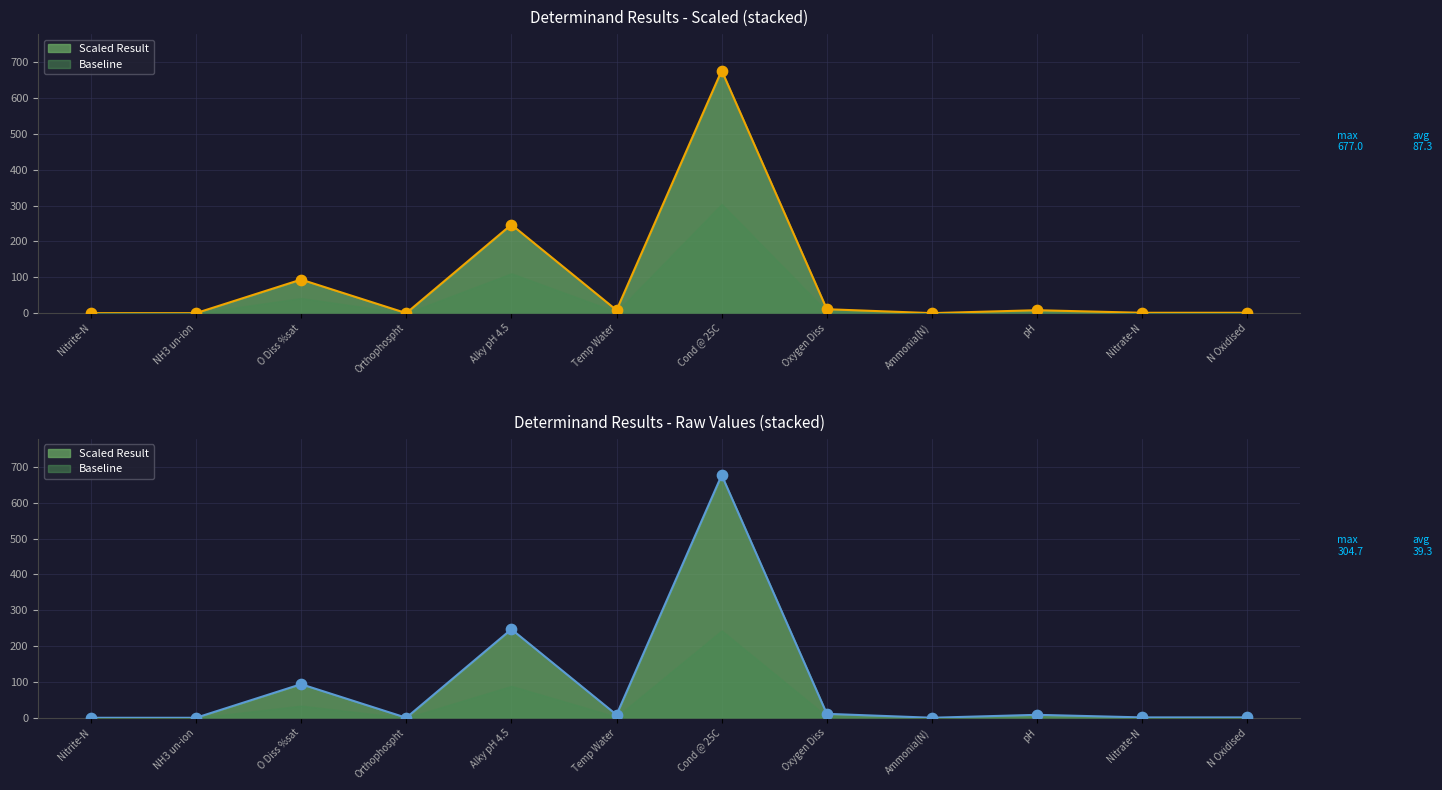

What is the change in value from Alky pH 4.5 to Temp Water?

-238.7